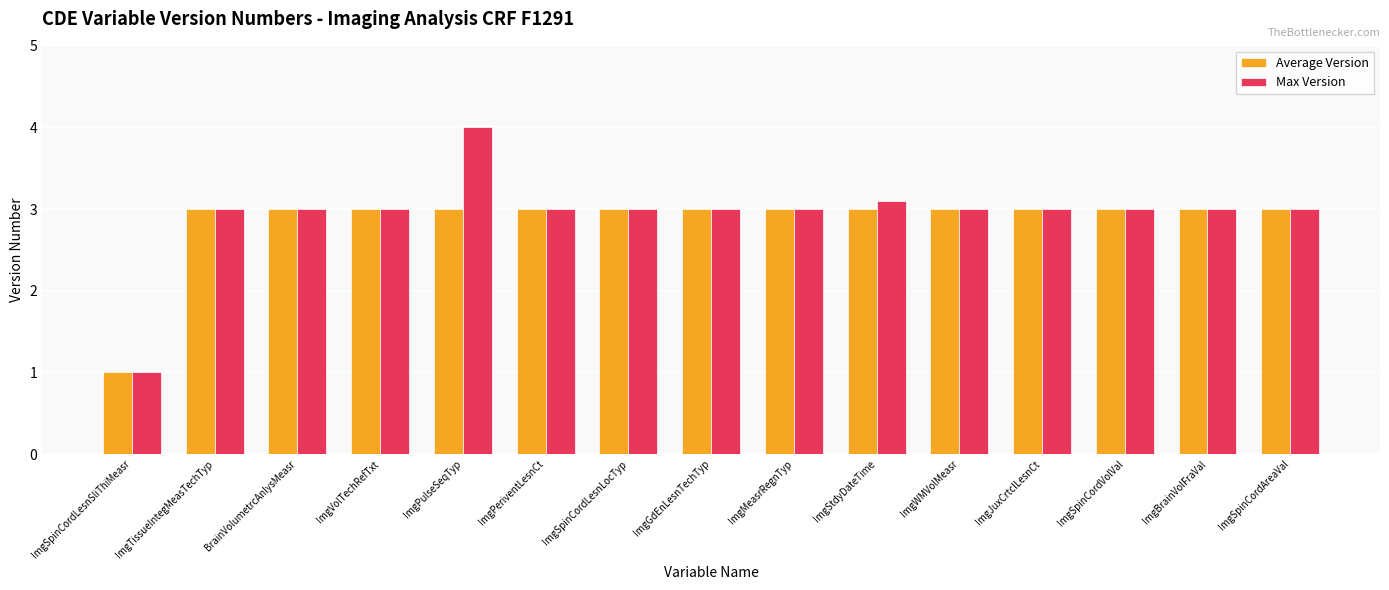

How many Average Version values are between 3 and 4?

14